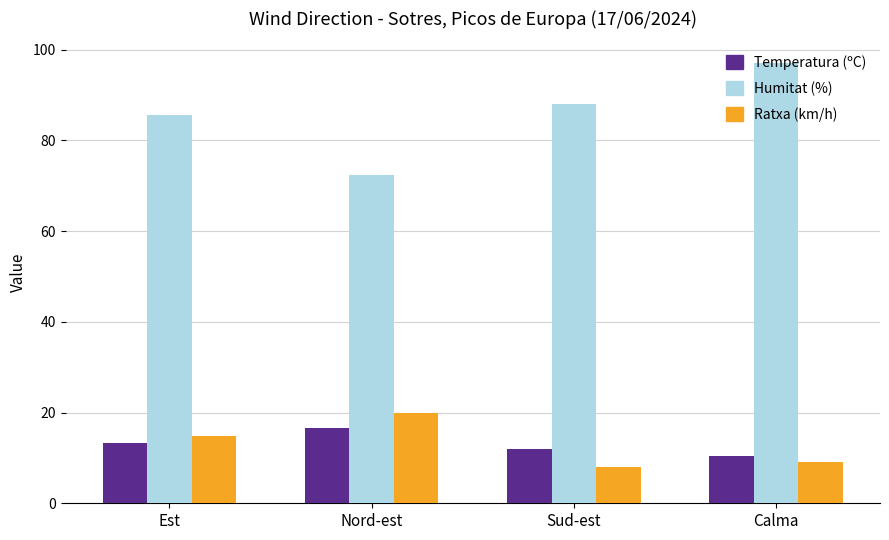

Is the value of Humitat (%) at Sud-est greater than the value of Temperatura (ºC) at Calma?

Yes